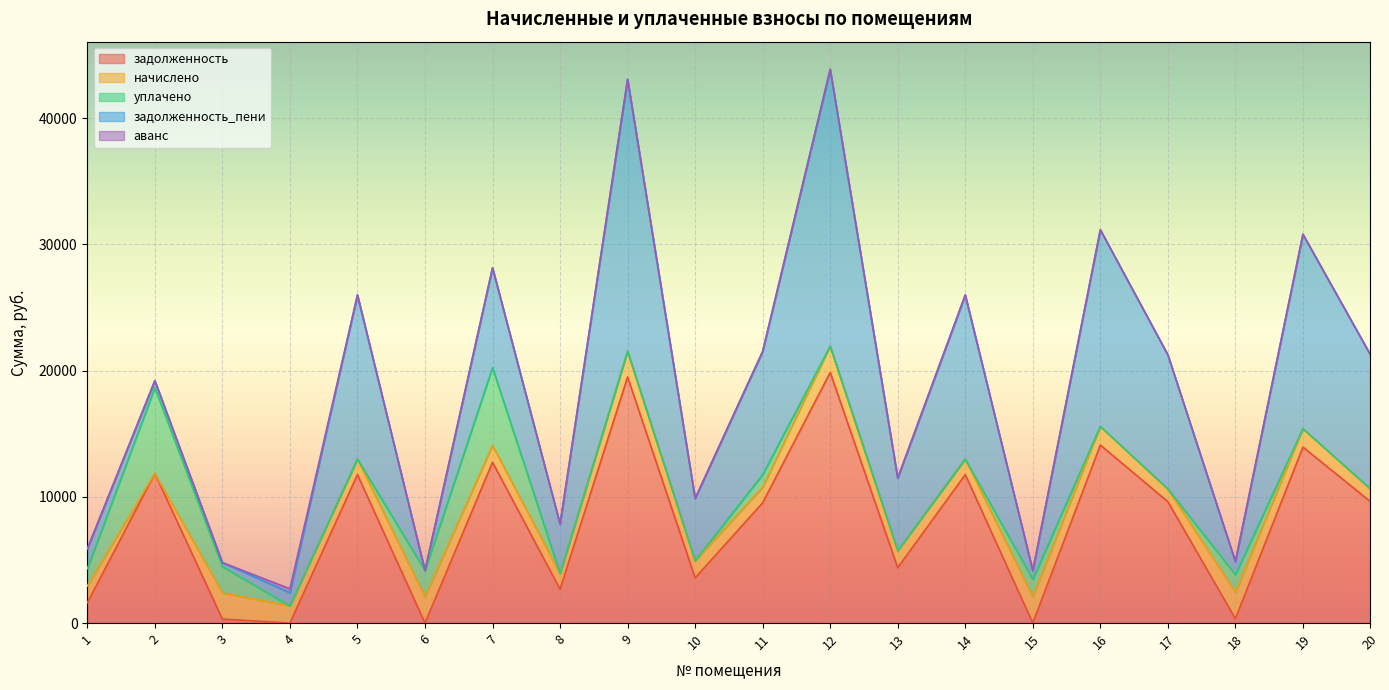

Where does the задолженность series first go above 9615?

2